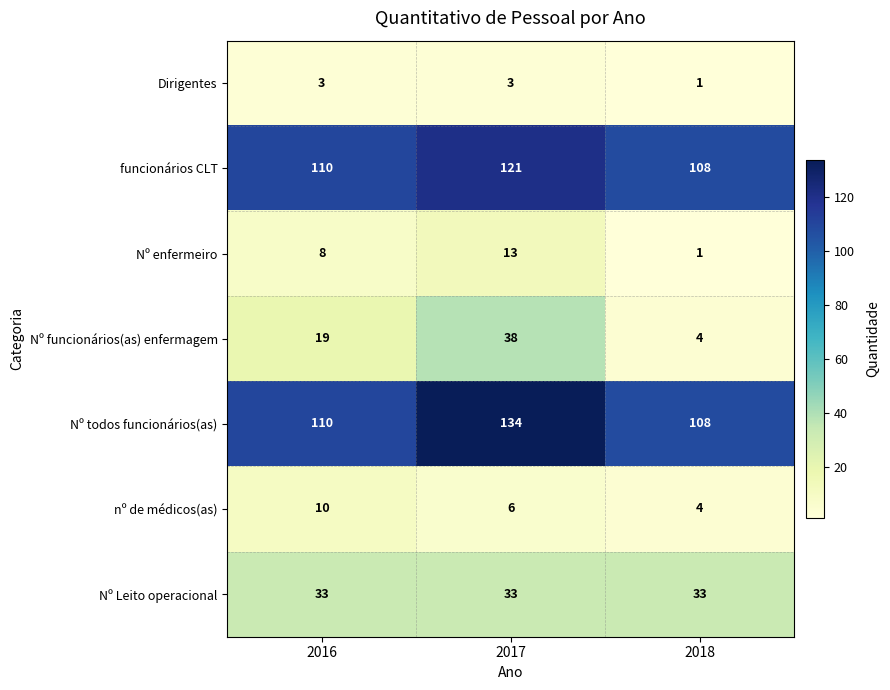

What is the average value of the Nº todos funcionários(as) series?

117